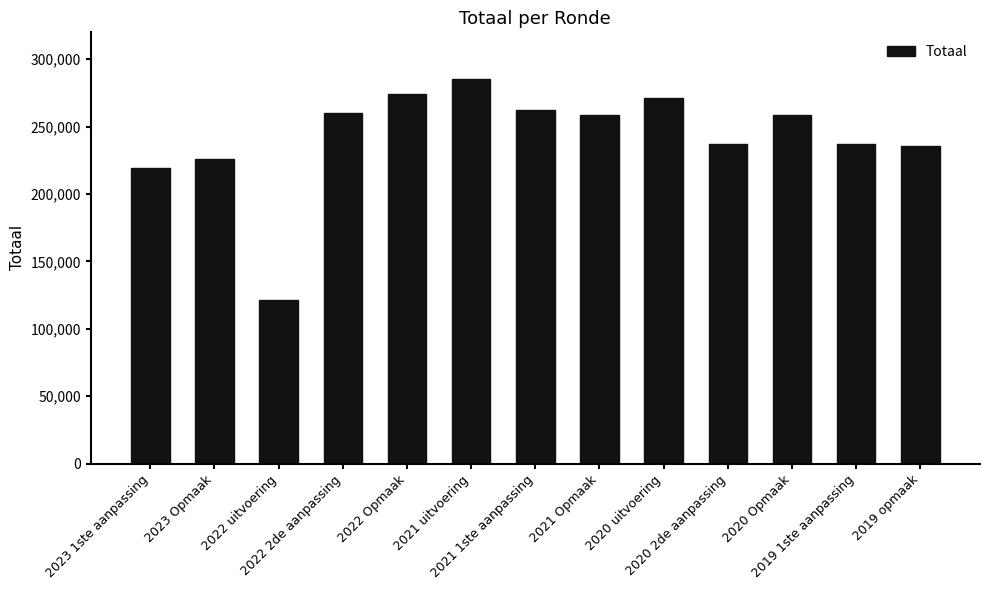

What is the ratio of the value at 2022 Opmaak to the value at 2023 1ste aanpassing?

1.3